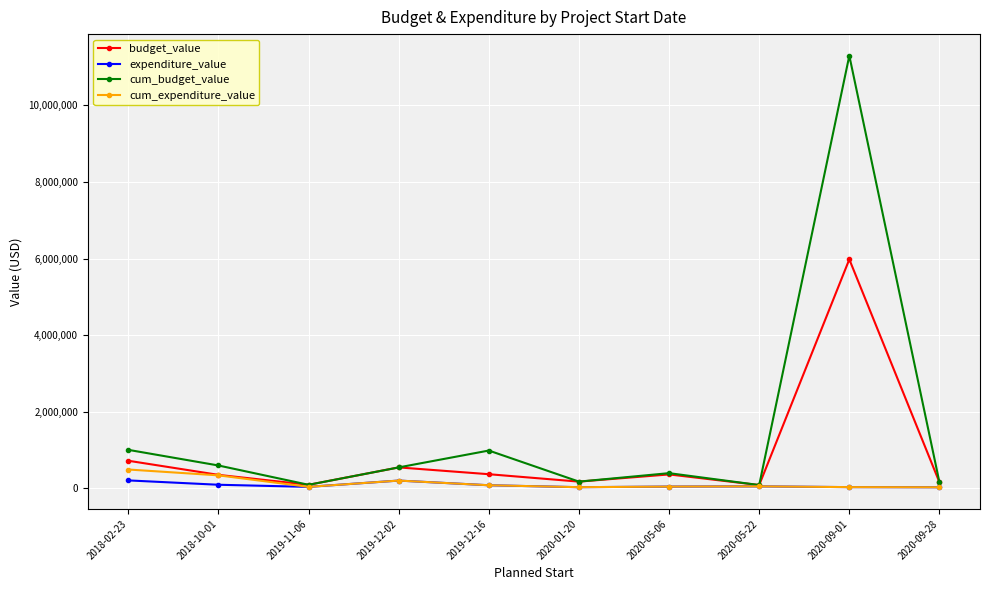

At which category is the sum across all series the highest?

2020-09-01